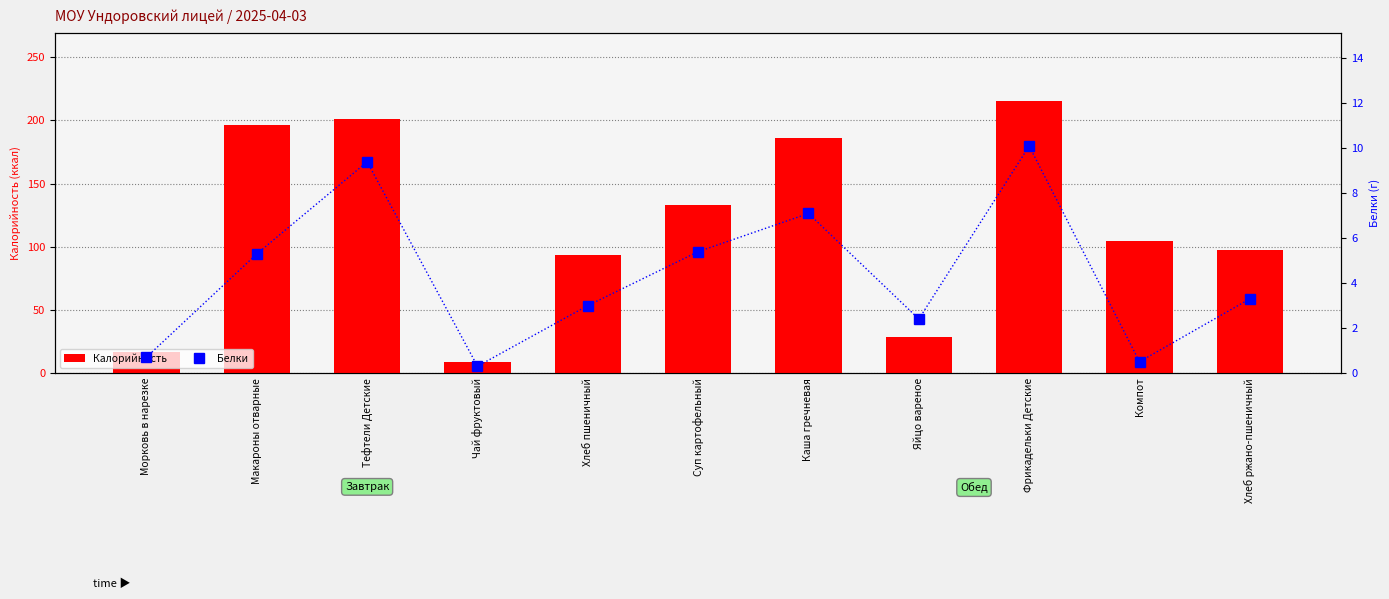

What is the sum of the Калорийность values at Суп картофельный and Яйцо вареное?

161.6